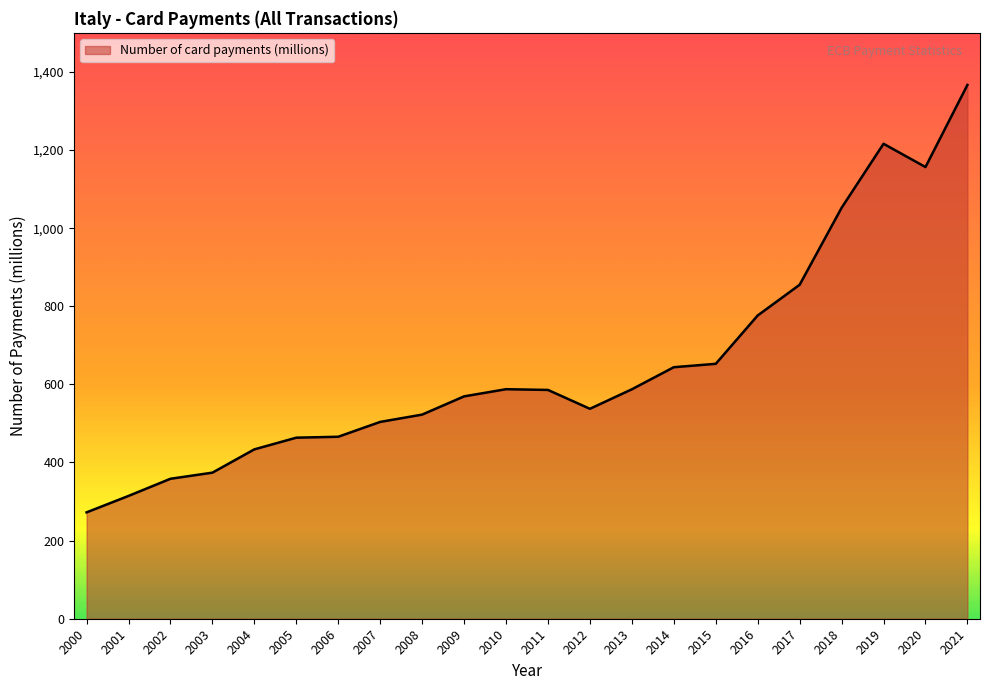

The chart shows a value of 210.6 at 2005. True or false?

False